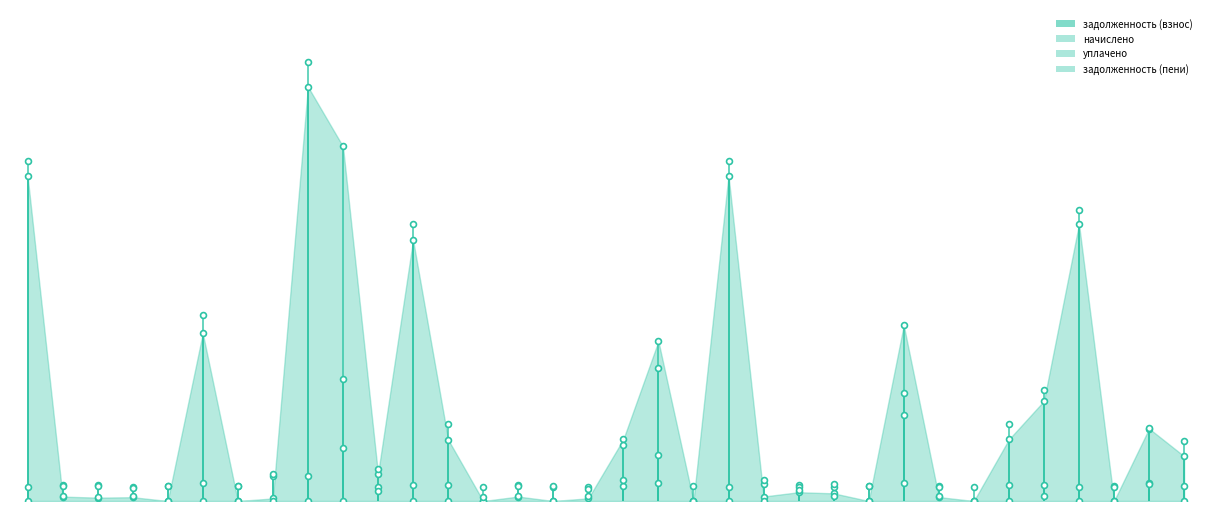

Which series contains the lowest Y value?

задолженность (взнос)